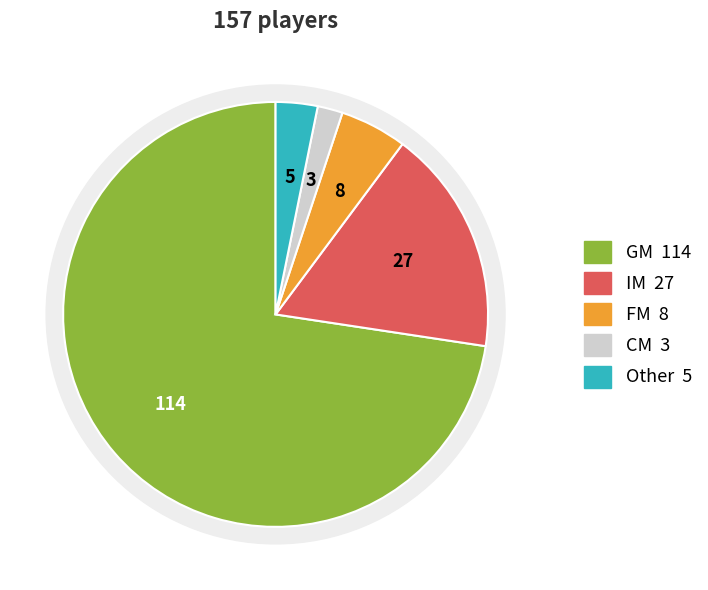

What percentage is the CM slice, to the nearest percent?

2%